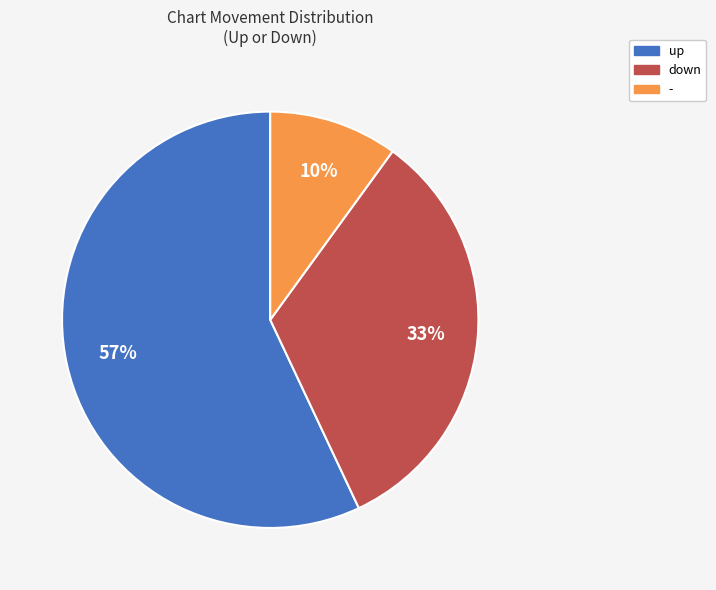

Which slice is the smallest?

-